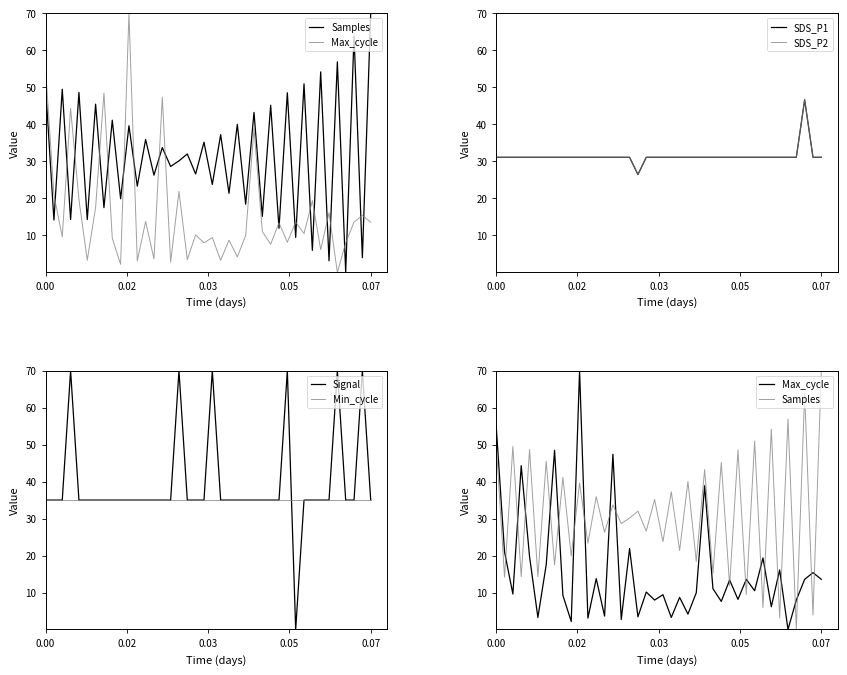

What is the average value of the Samples series?

31.2